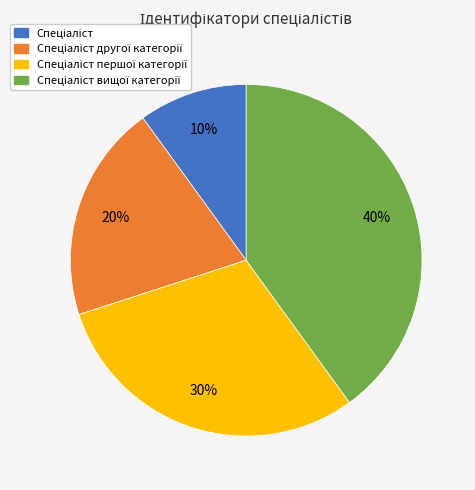

Is there a majority slice in this chart?

No